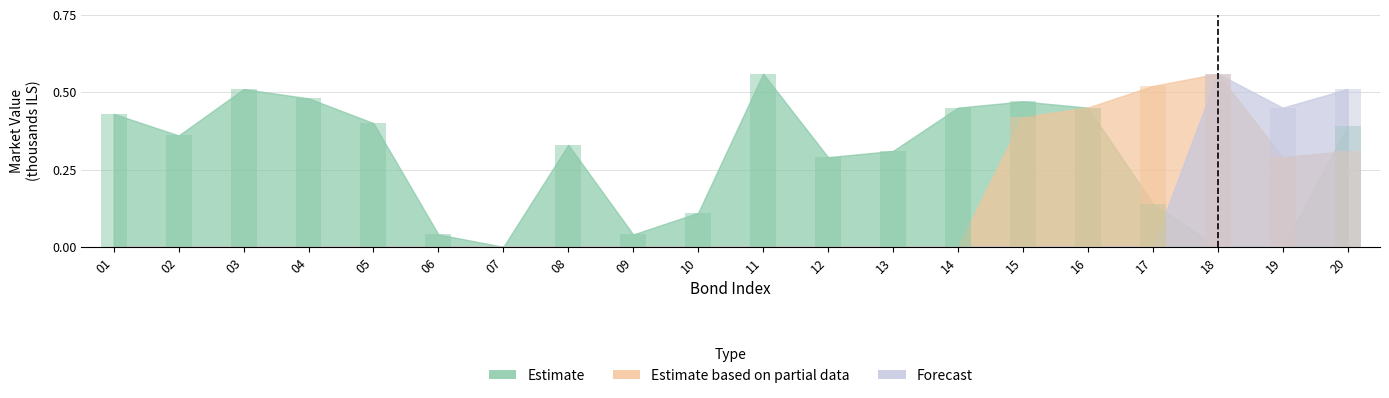

What is the sum of all Estimate based on partial data values?

2.5